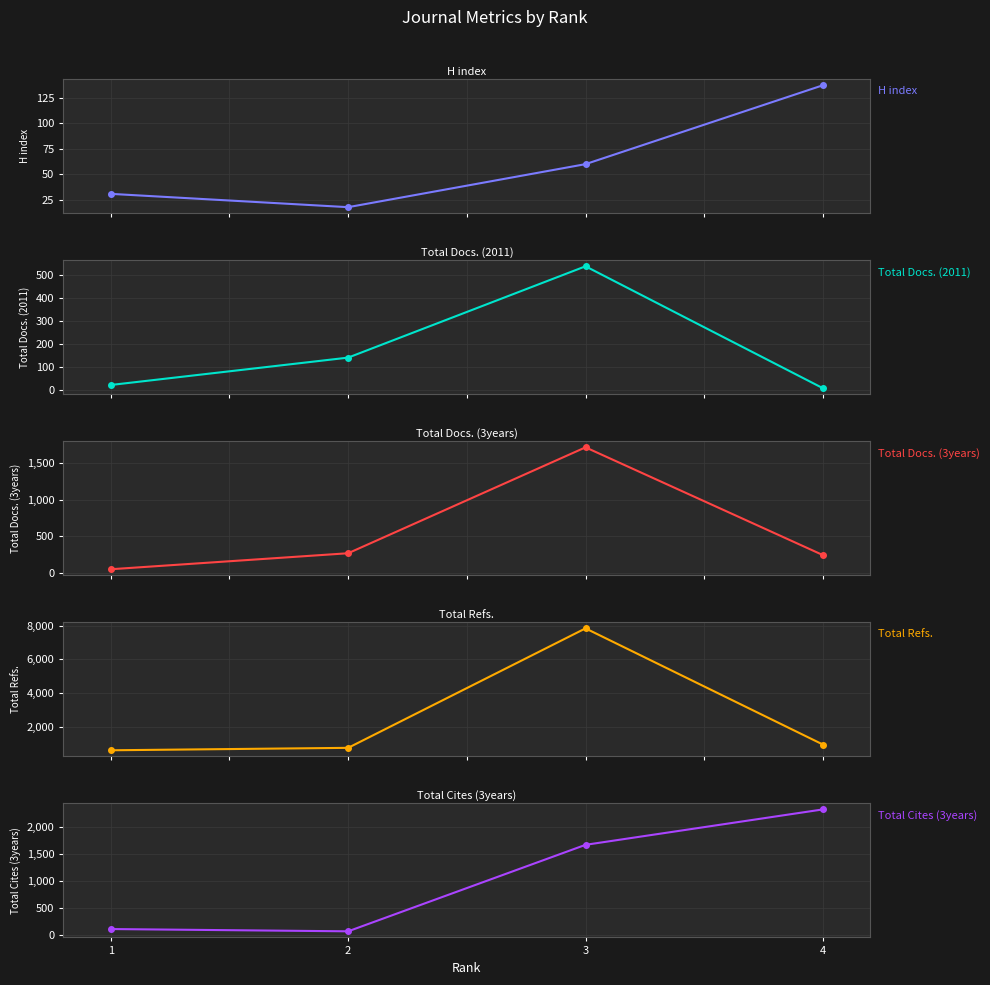

At which label does Total Cites (3years) first exceed 1672?

4